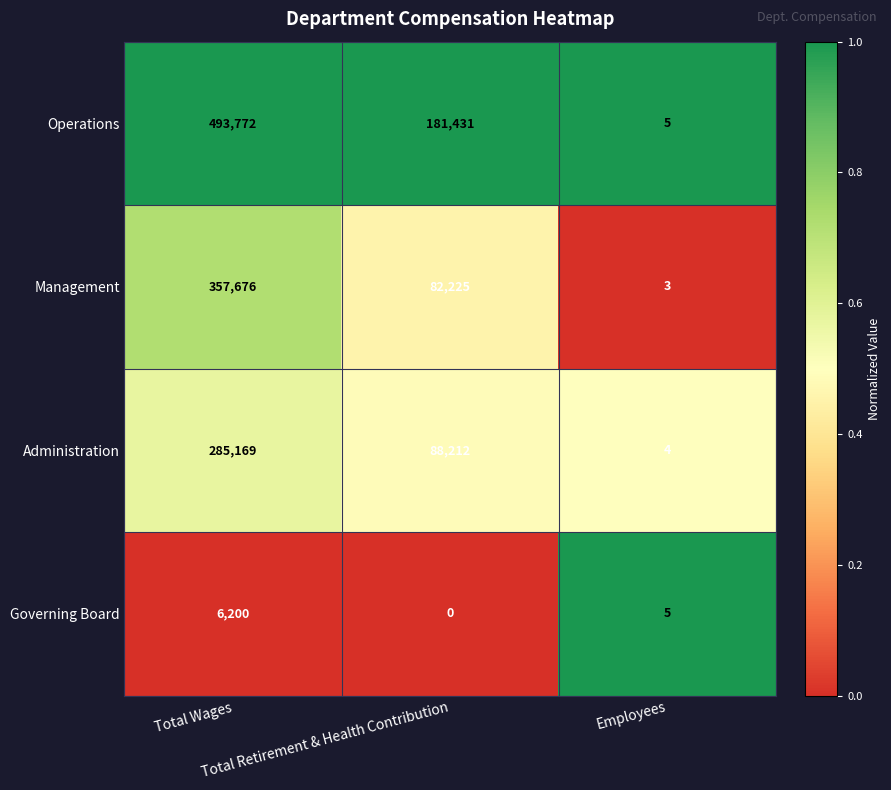

Which series has the largest total across all categories?

Operations